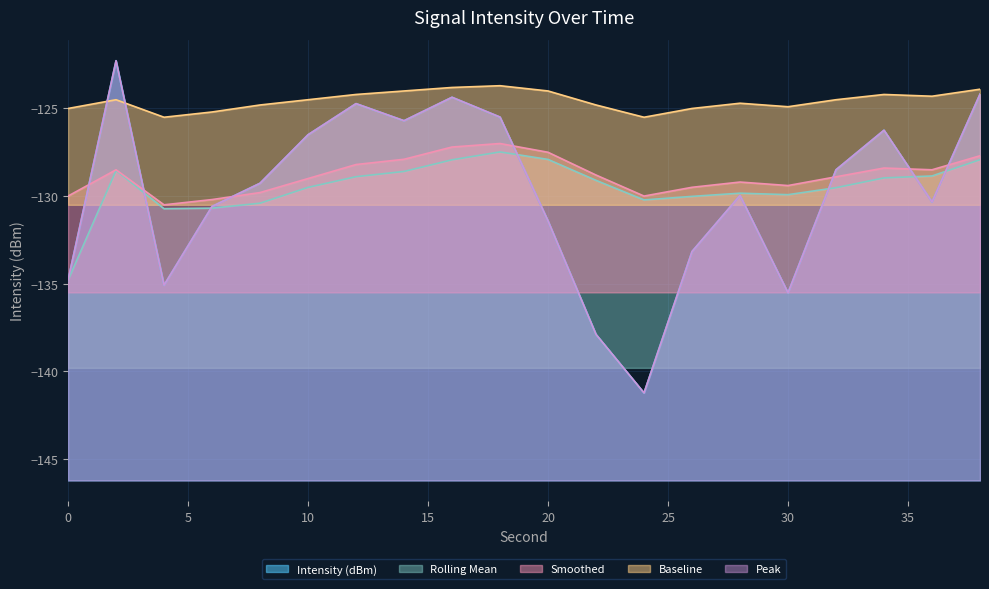

The Smoothed series shows -128.2 at 12. True or false?

True